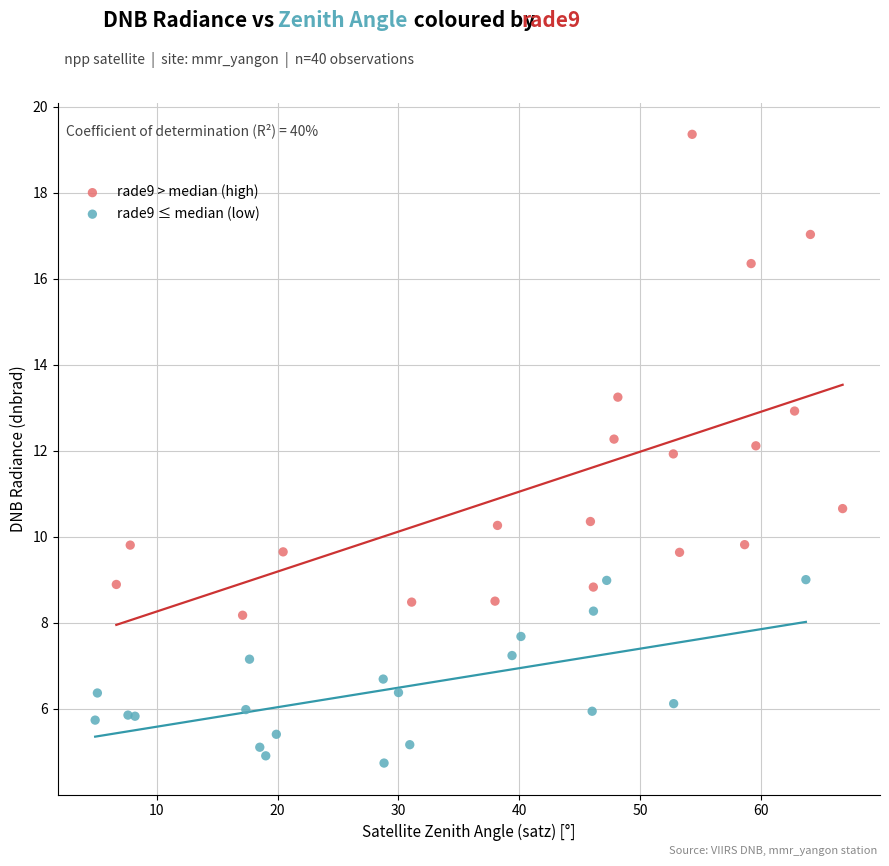

Which series reaches the maximum Y coordinate?

rade9 > median (high)